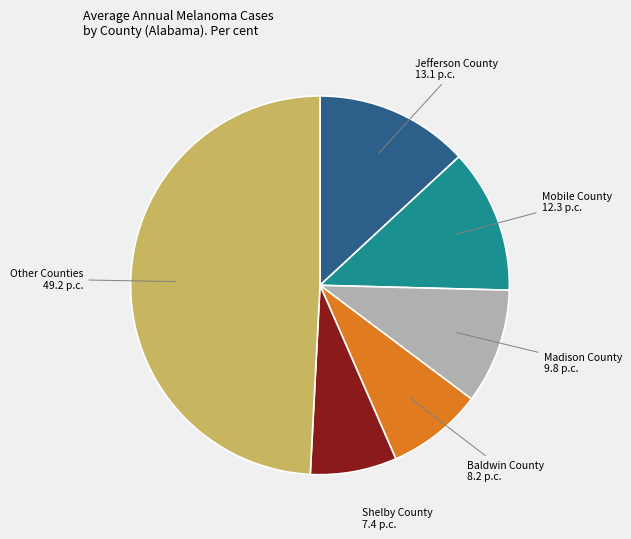

Does any single category account for the majority?

No